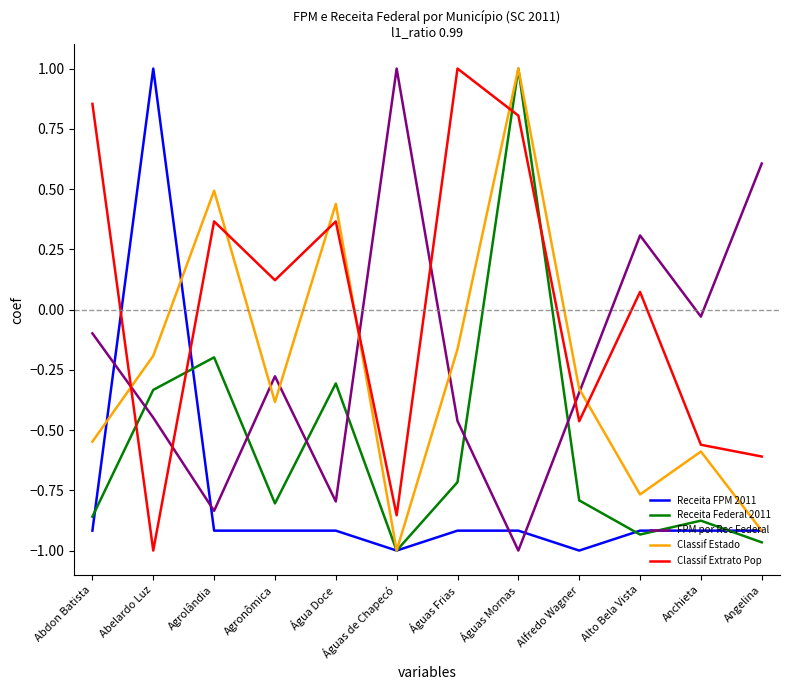

At which category does Classif Extrato Pop reach its first local peak?

Agrolândia